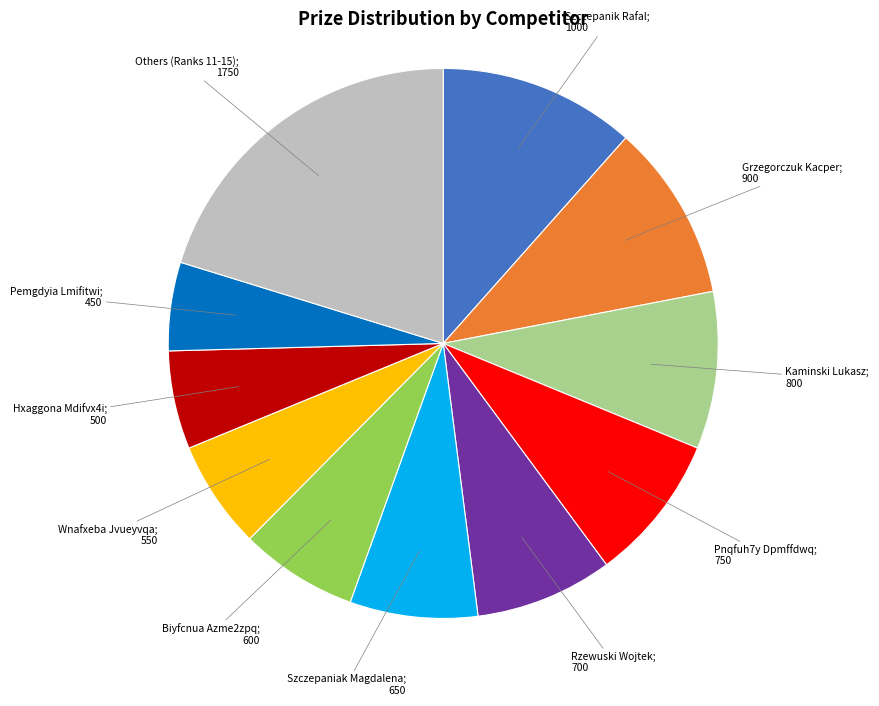

Is there a majority slice in this chart?

No